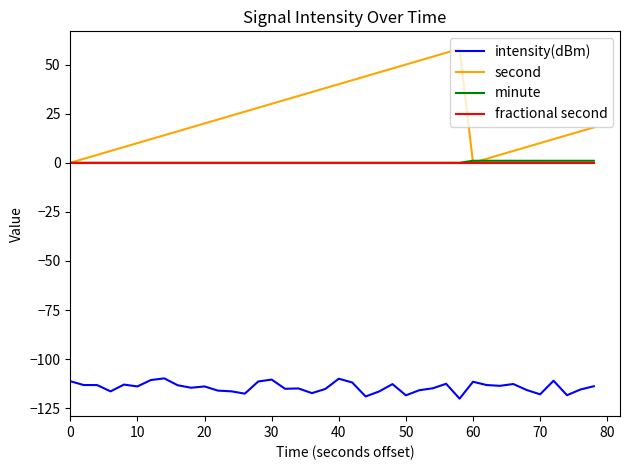

Which series has the largest range (max minus min)?

second